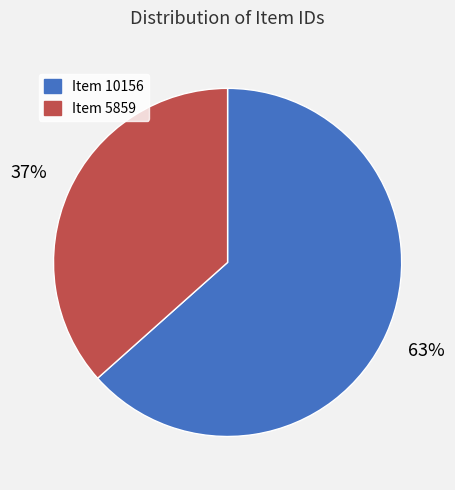

What is the majority slice?

Item 10156